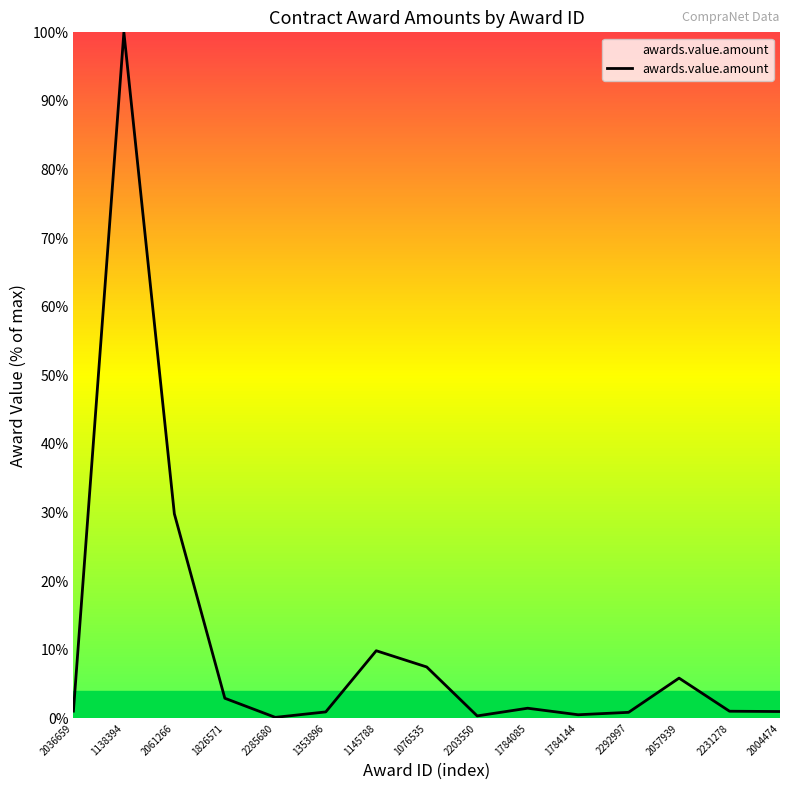

What is the difference between the second highest and second lowest values?

29.5